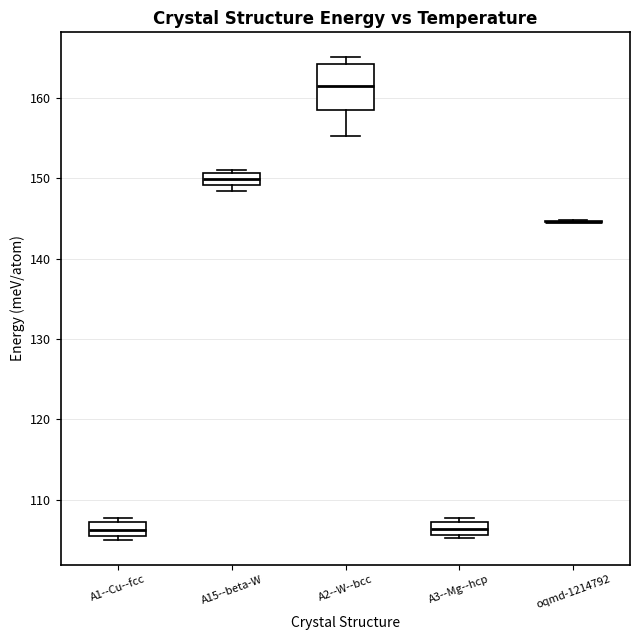

Reading left to right, read every box against the y-axis: the position of its median line, the range the box covers, and the ends of its whiskers. The values are not printed on the chart, so give them approximately, as read against the axis.

A1--Cu--fcc: median 106, box 105 to 107, whiskers 105 (just below the box's lower edge) to 108
A15--beta-W: median 150, box 149 to 151, whiskers 148 to 151 (just above the box's upper edge)
A2--W--bcc: median 162, box 158 to 164, whiskers 155 to 165
A3--Mg--hcp: median 106 (inside the box), box 106 to 107, whiskers 105 to 108
oqmd-1214792: box collapsed to a line at 145, whiskers 145 to 145